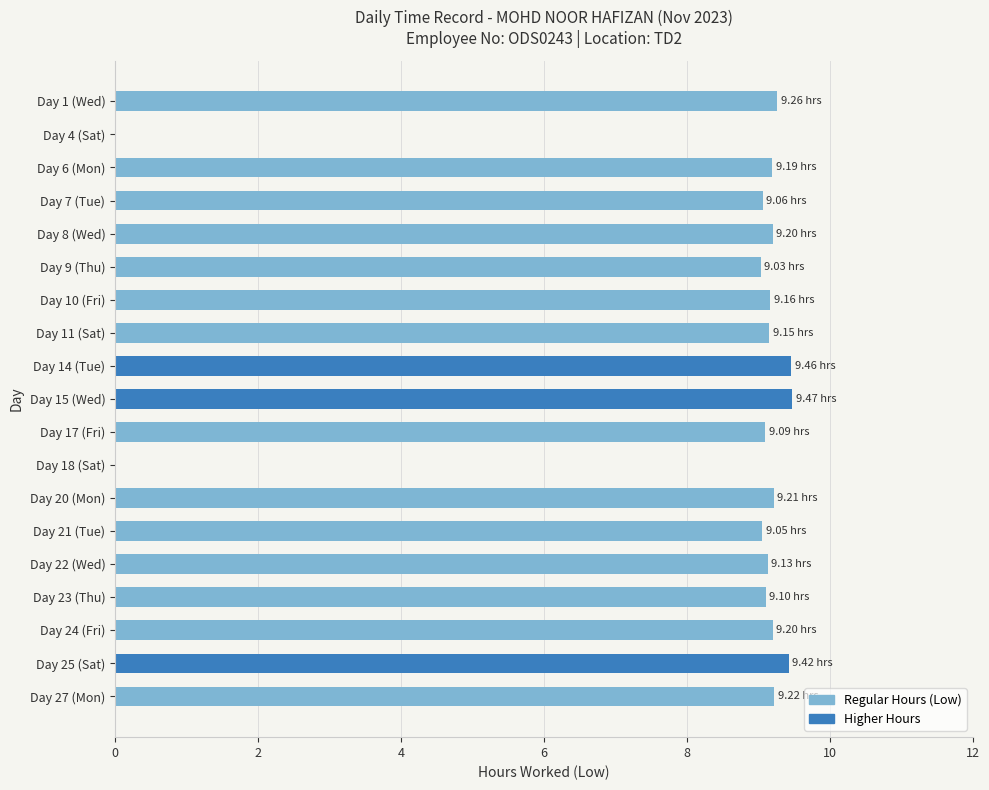

What is the sum of the values at Day 10 (Fri) and Day 11 (Sat)?

18.3